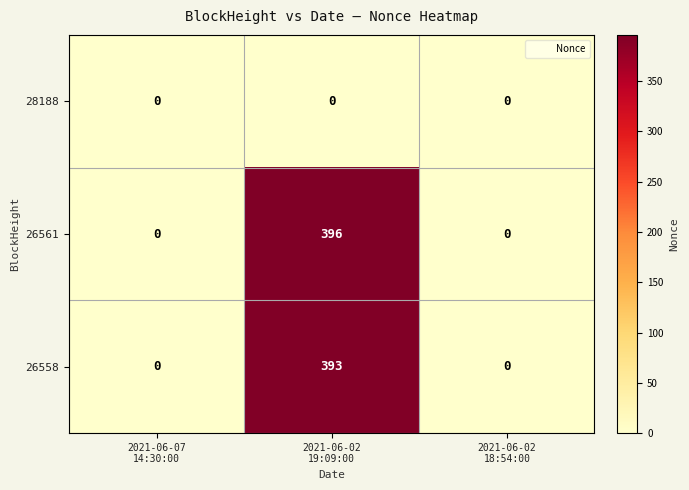

Reading left to right, what are all the values shown in this chart?

28188: 0	0	0
26561: 0	396	0
26558: 0	393	0